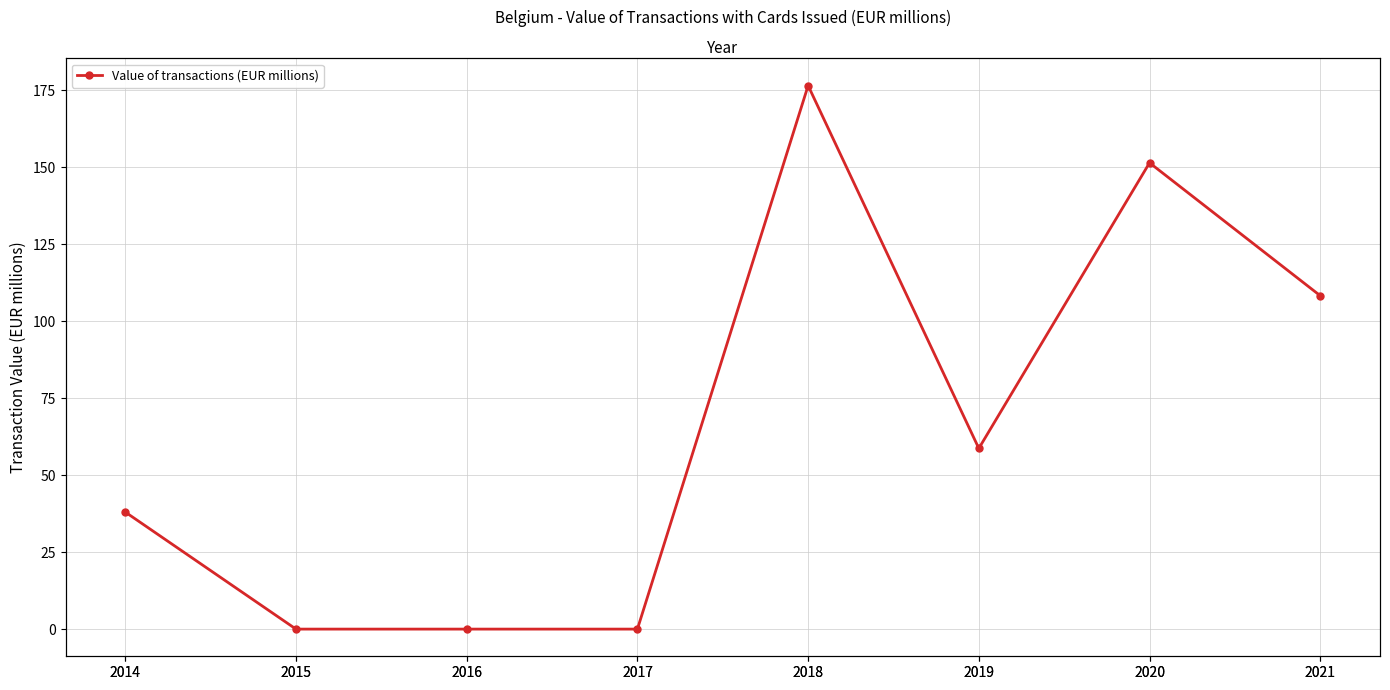

Which has a higher value, 2020 or 2017?

2020